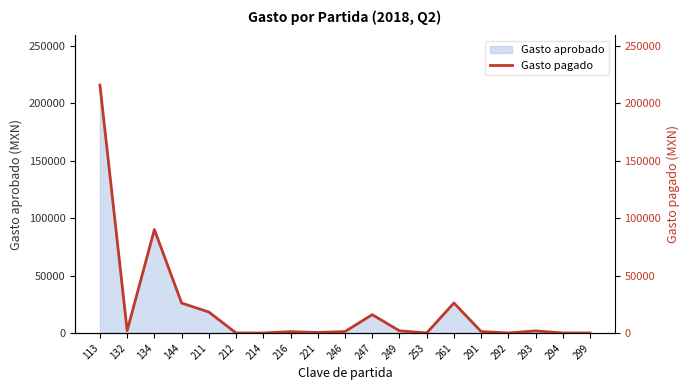

Does the chart have visible grid lines?

No